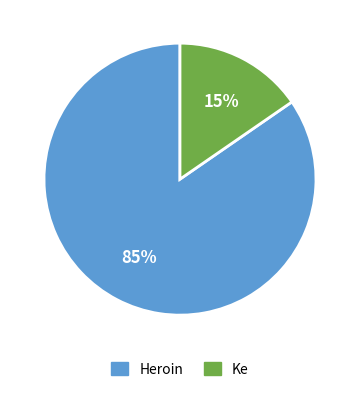

Combined, do Heroin and Ke account for over 50%?

Yes